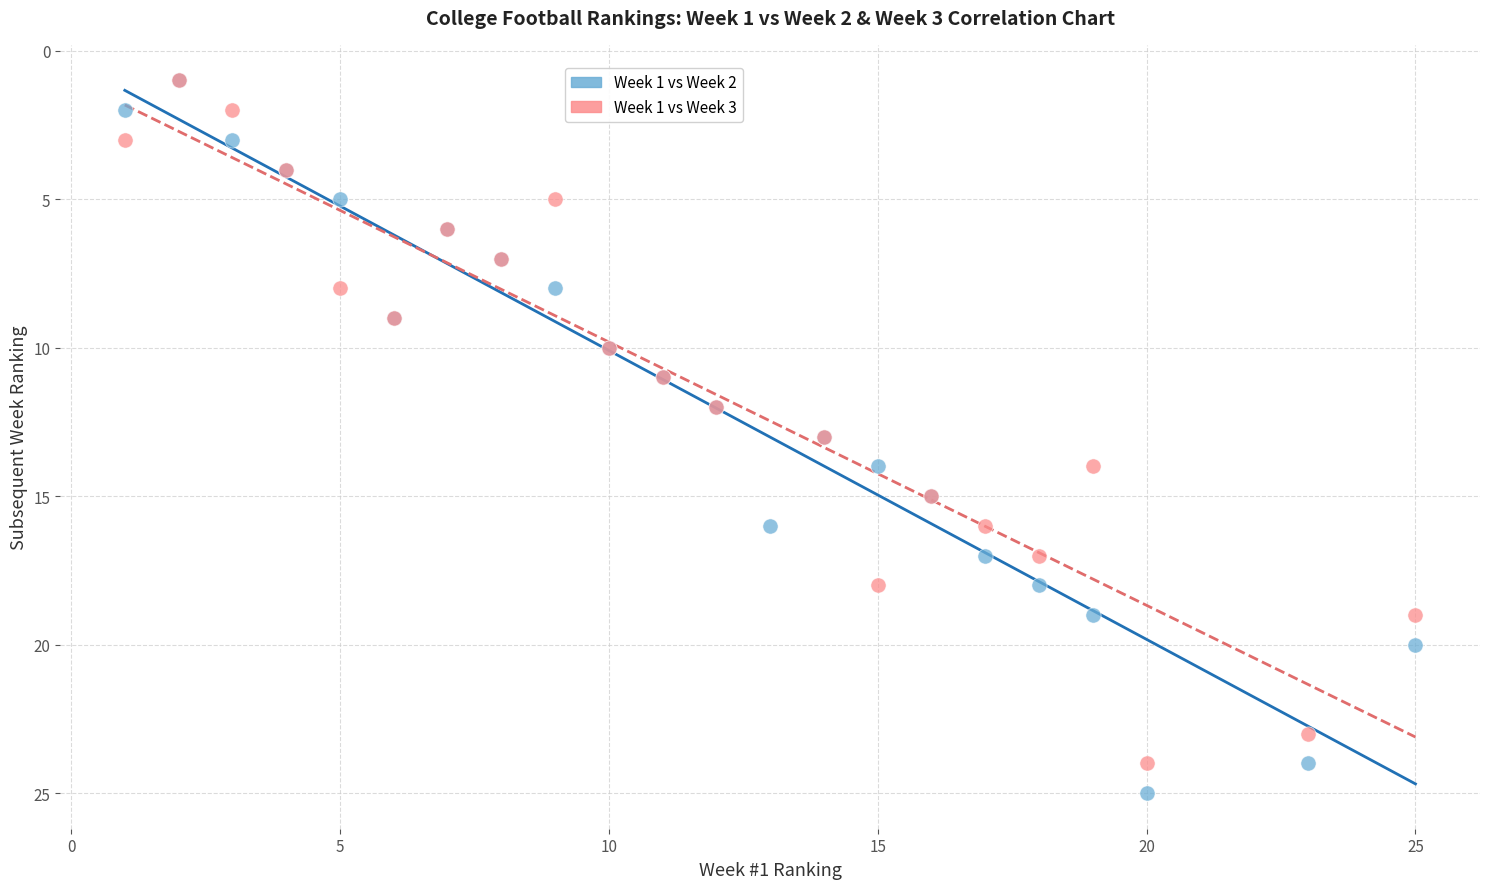

Which series has the widest spread of Y values?

Week 1 vs Week 2